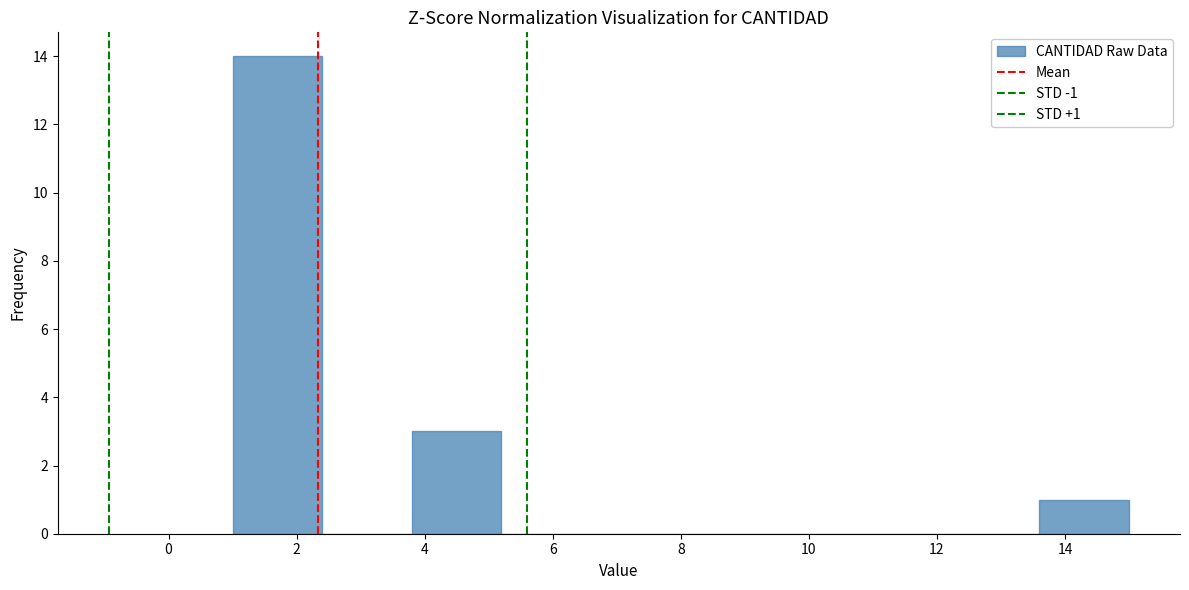

Over which range of the x-axis is the bar tallest?

1.0 to 2.4